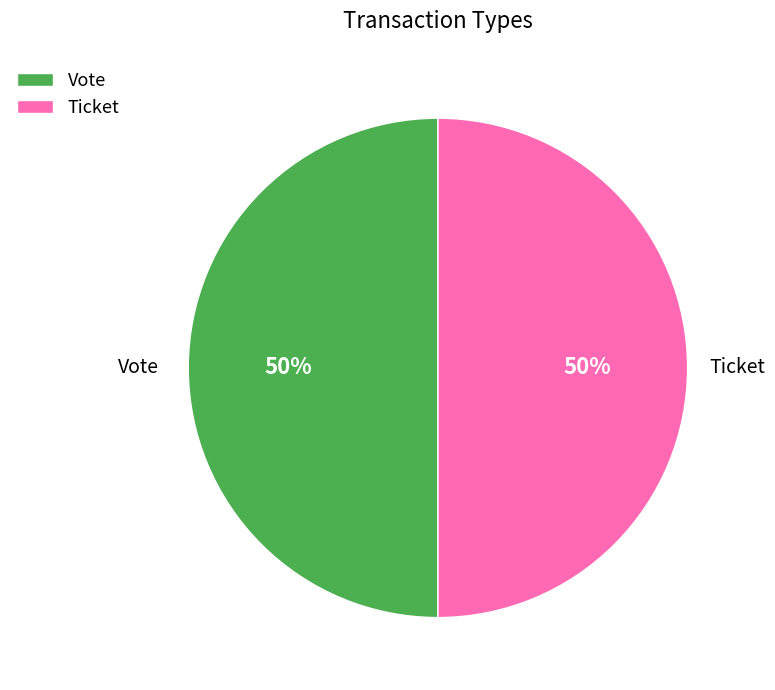

Is it true that Vote is 50% of the pie?

True